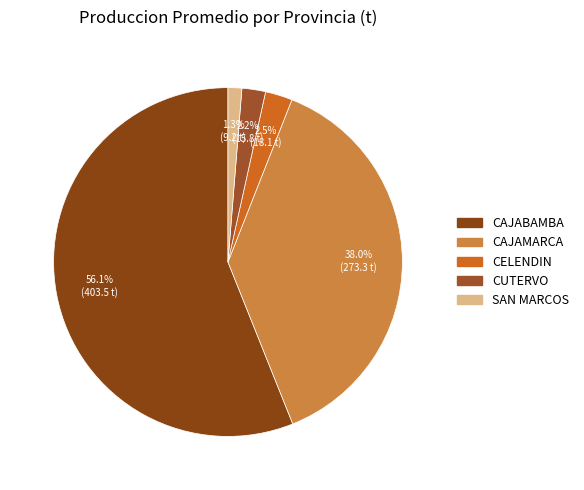

Which slice represents more than half of the pie?

CAJABAMBA